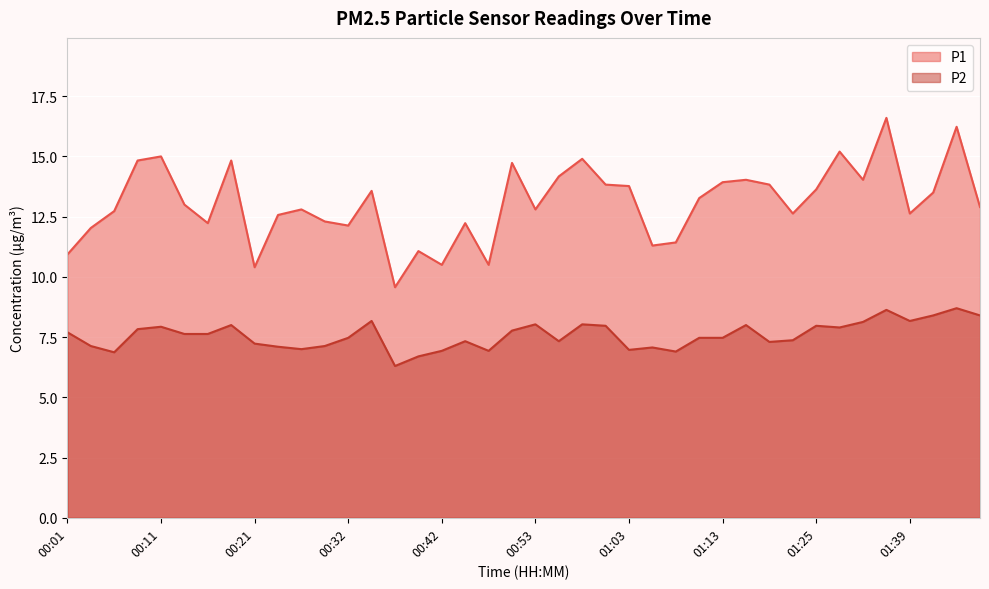

How many distinct data groups are displayed?

2